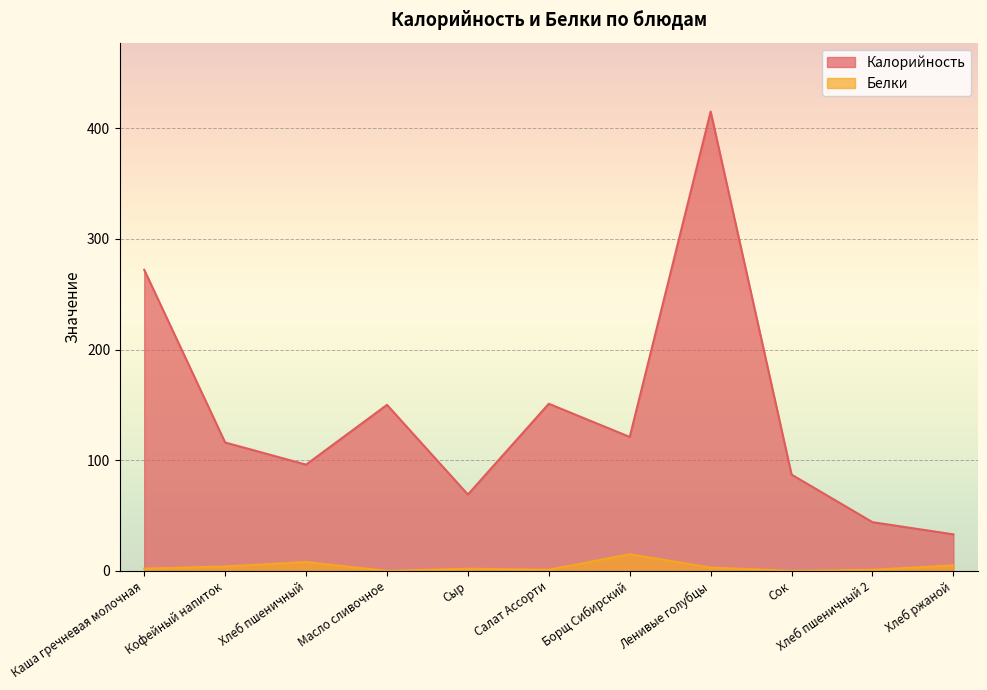

True or false: Калорийность and Белки intersect in this chart.

False